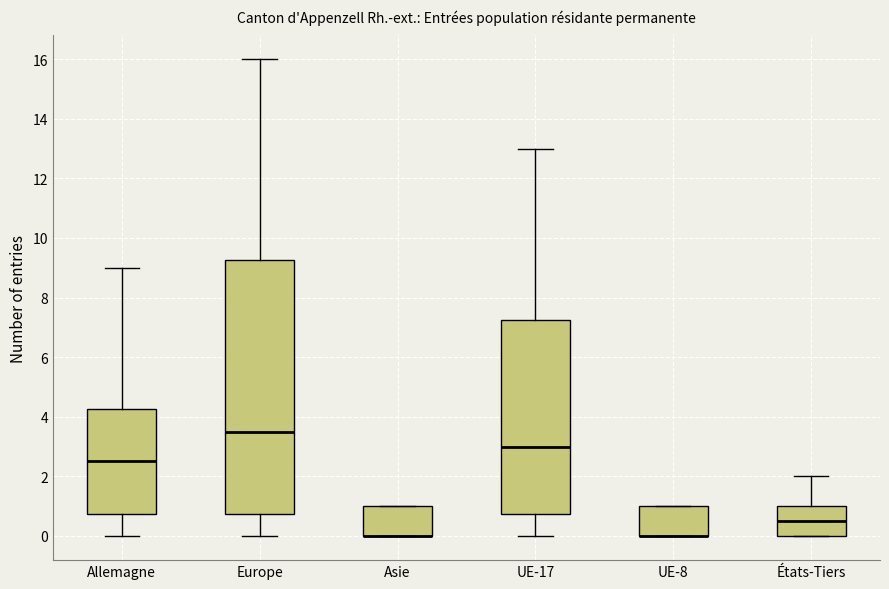

Comparing the boxes themselves (not the whiskers), which one is the tallest?

Europe